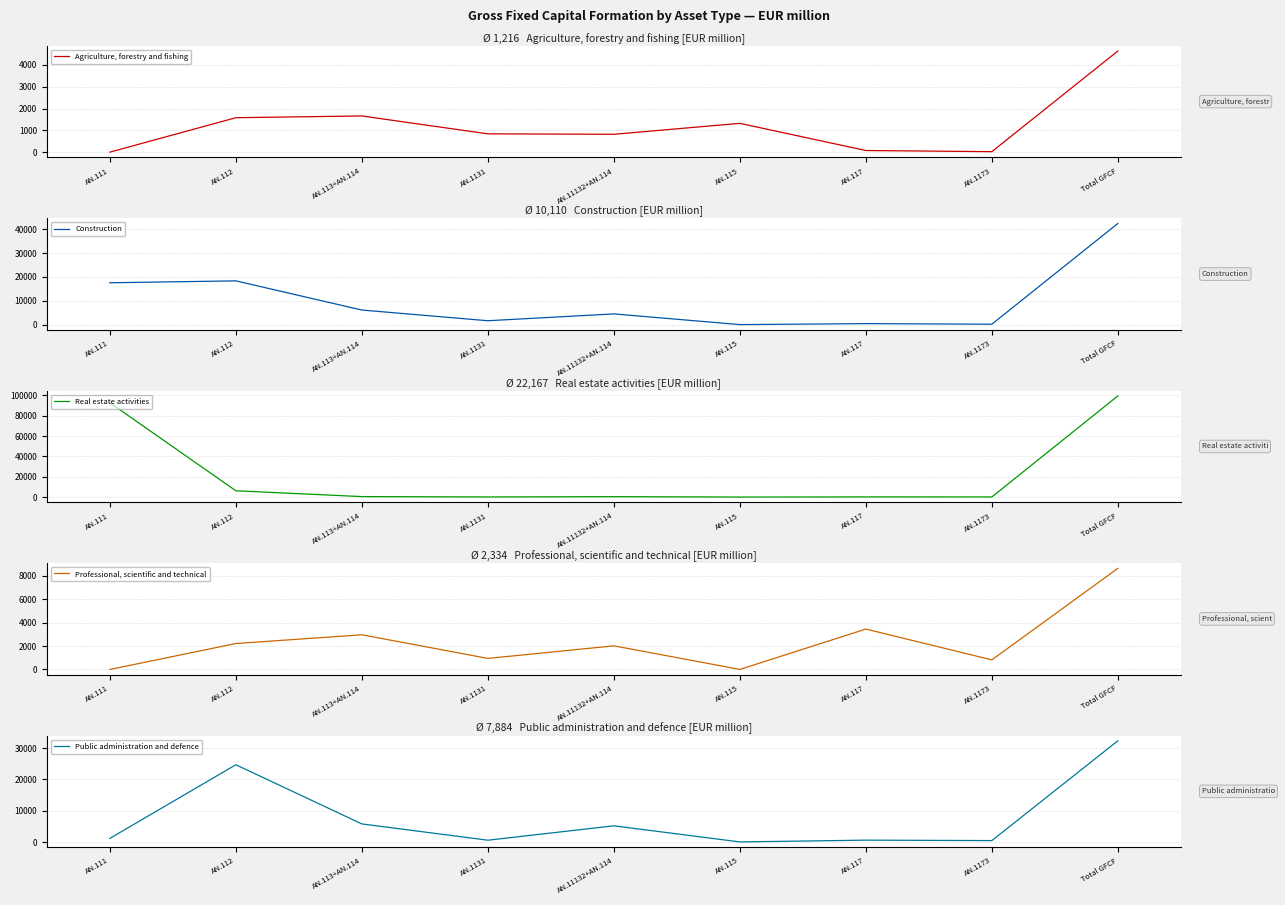

True or false: Real estate activities has more than 1 interior local peaks.

True